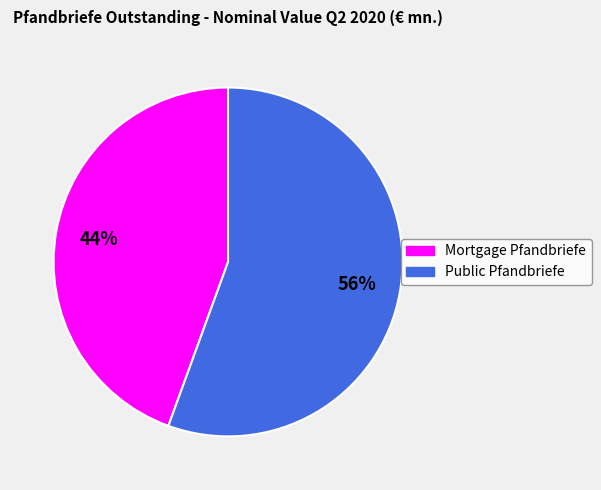

Between Mortgage Pfandbriefe and Public Pfandbriefe, which is larger?

Public Pfandbriefe